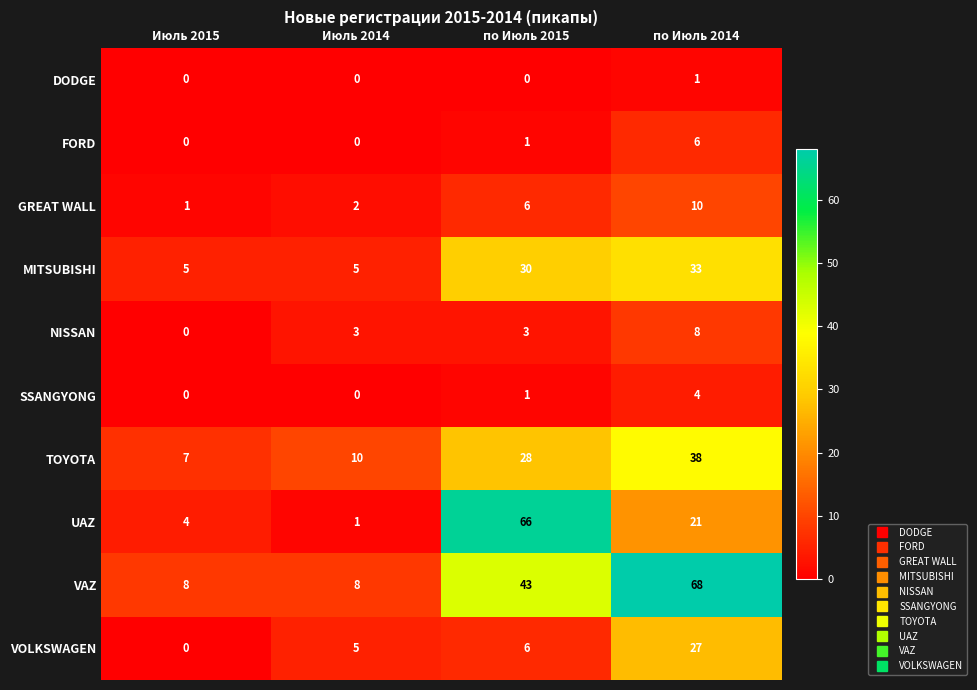

The value of TOYOTA at по Июль 2015 is 28. True or false?

True